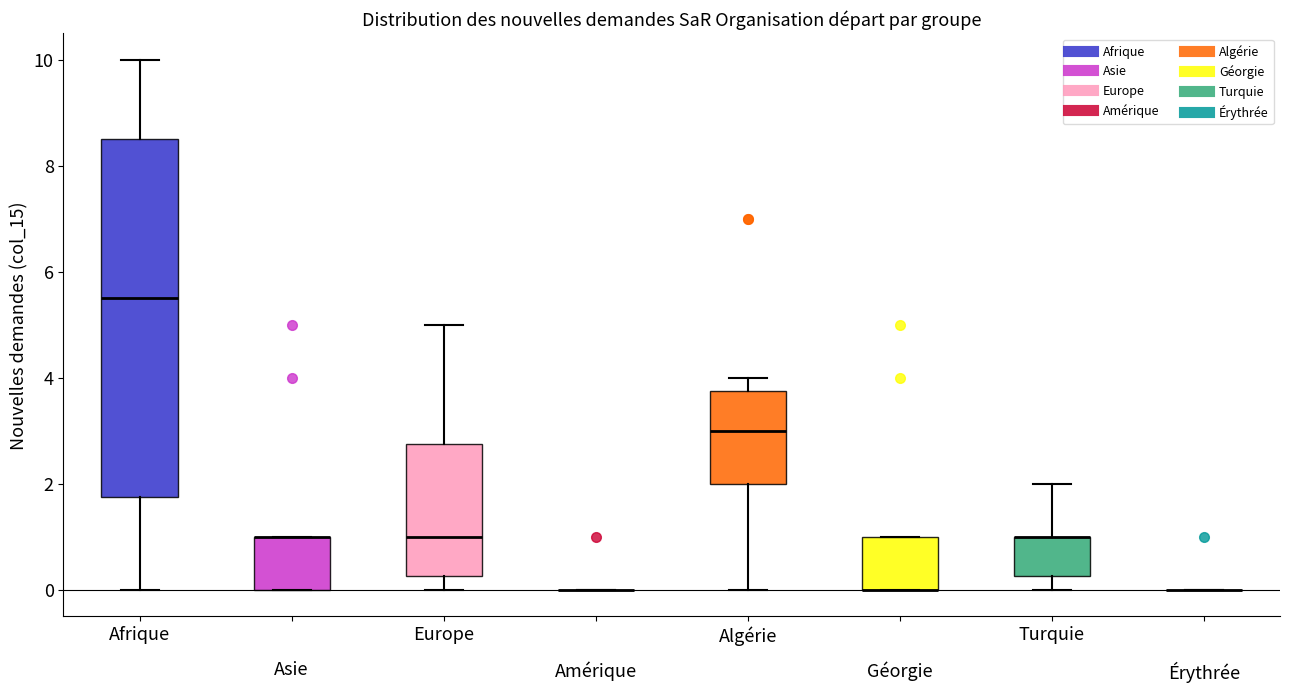

Reading left to right, transcribe this box plot: for each box, give where its median line is, the range the box spans, and where its two whiskers end, as read against the y-axis. The values are not printed on the chart, so give them approximately, as read against the axis.

Afrique: median 5.6, box 1.8 to 8.6, whiskers 0.0 to 10.0
Asie: median 1.0 (drawn on the box's upper edge), box 0.0 to 1.0, whiskers 0.0 to 1.0
Europe: median 1.0, box 0.2 to 2.8, whiskers 0.0 to 5.0
Amérique: box collapsed to a line at 0.0, whiskers 0.0 to 0.0
Algérie: median 3.0, box 2.0 to 3.8, whiskers 0.0 to 4.0
Géorgie: median 0.0 (drawn on the box's lower edge), box 0.0 to 1.0, whiskers 0.0 to 1.0
Turquie: median 1.0 (drawn on the box's upper edge), box 0.2 to 1.0, whiskers 0.0 to 2.0
Érythrée: box collapsed to a line at 0.0, whiskers 0.0 to 0.0